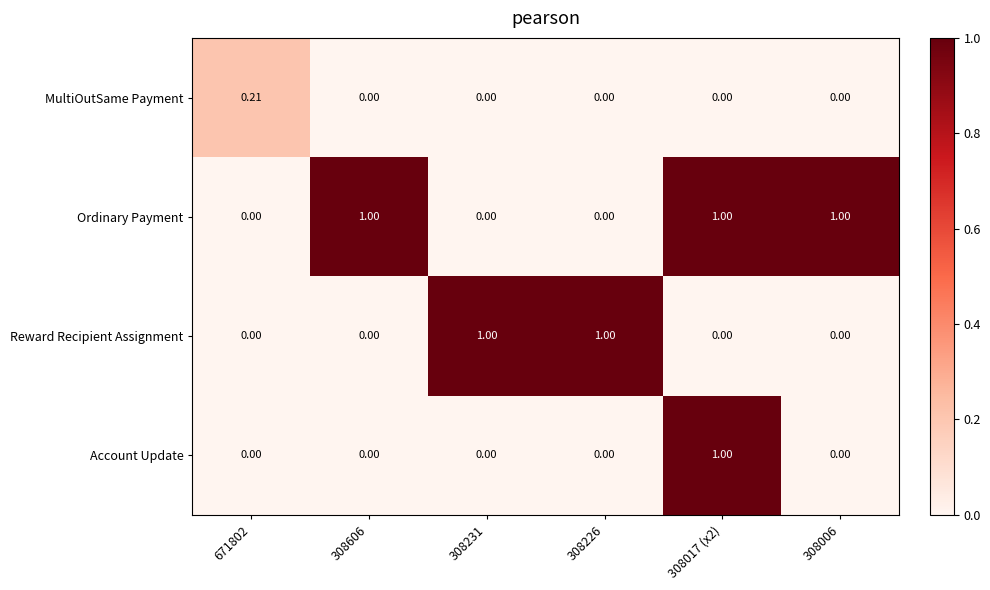

How many data points does each series have?

6